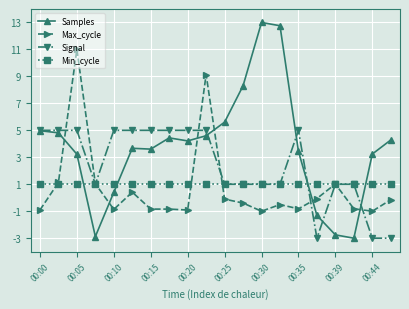

What is the value of the Signal point at the 20th from the left?

-3.0